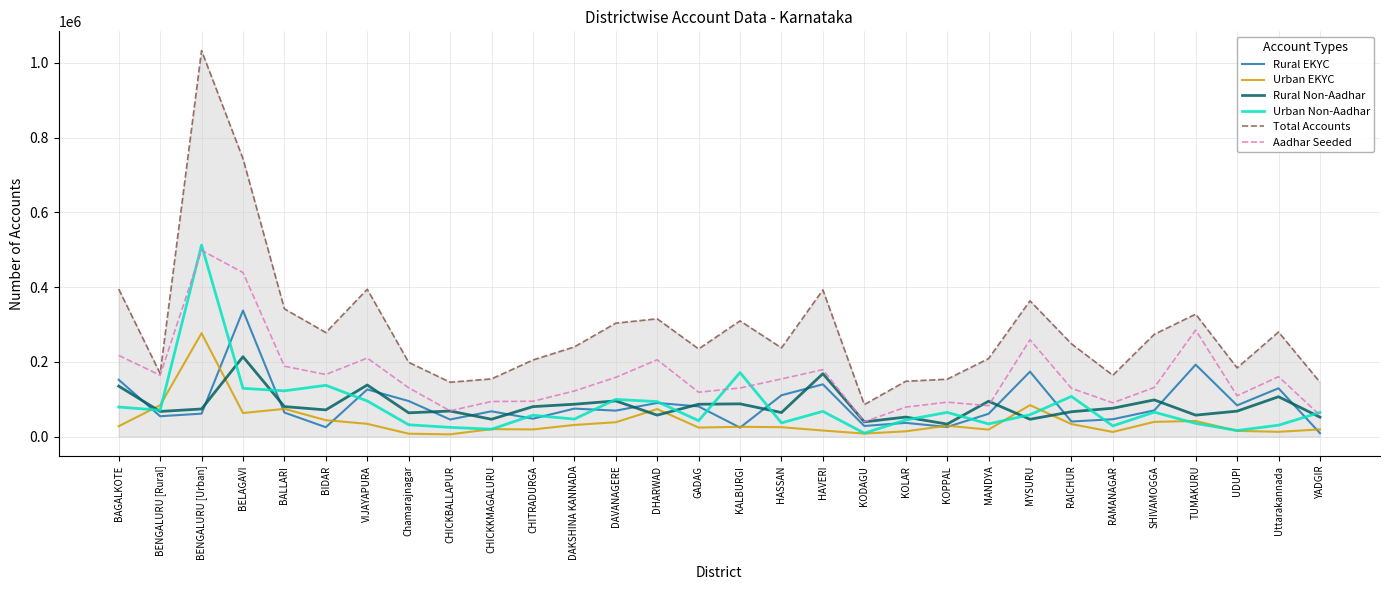

What is the difference between the Urban EKYC values at RAICHUR and TUMAKURU?

8325